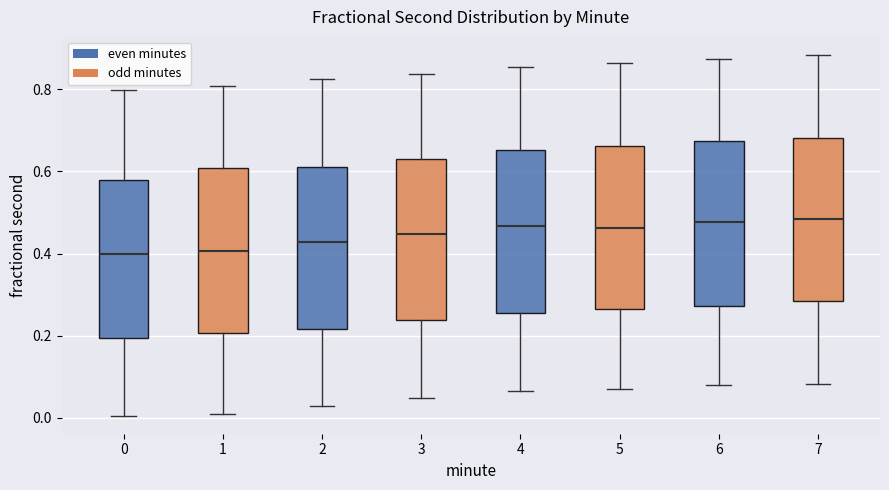

Where does the upper whisker of the box at x = 6 end on the y-axis? The values are not printed on the chart, so give them approximately, as read against the axis.

0.88